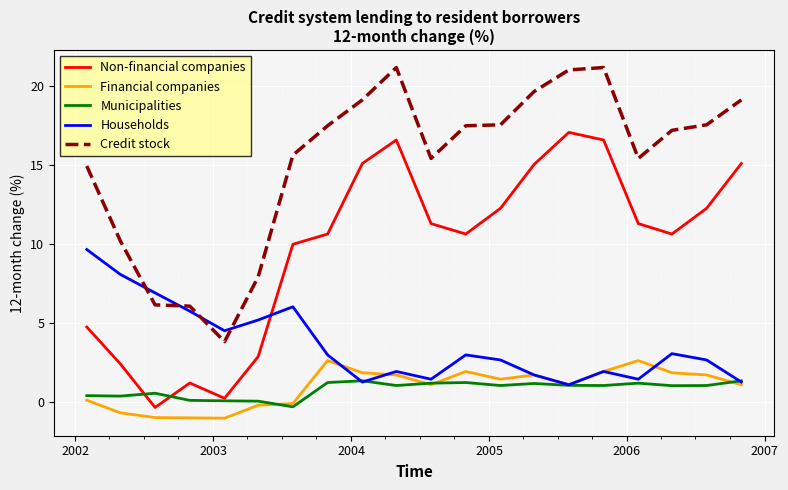

What is the highest value of the Non-financial companies series?

17.1